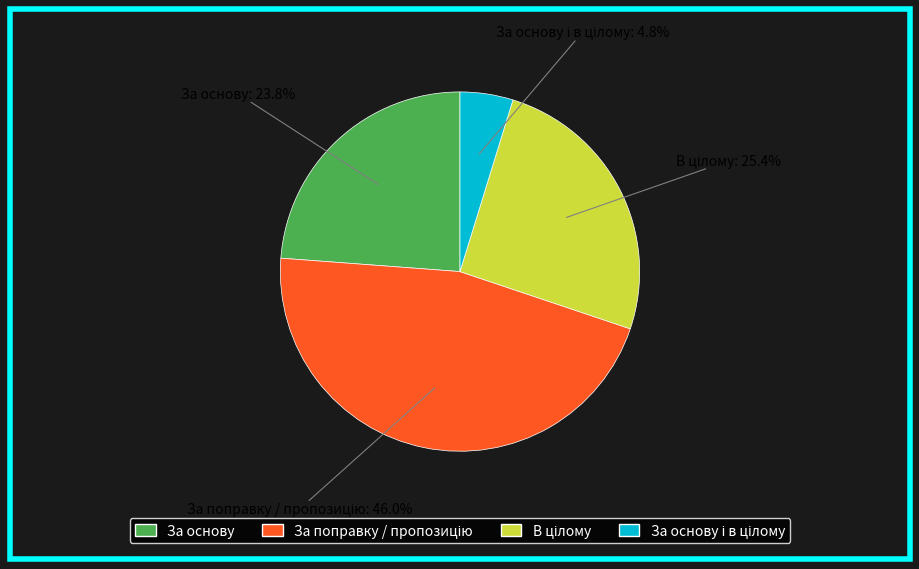

How much of the chart is everything except За основу?

76.2%